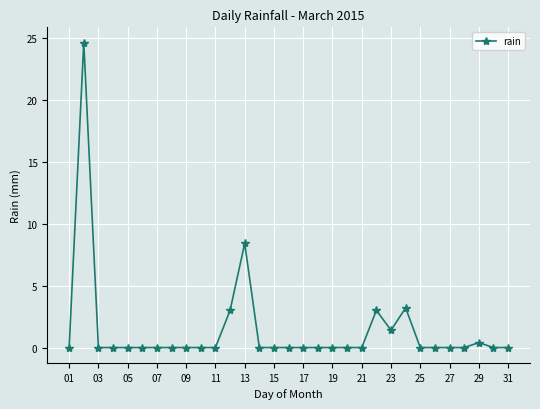

True or false: there are more than 2 points higher than both neighbors.

True